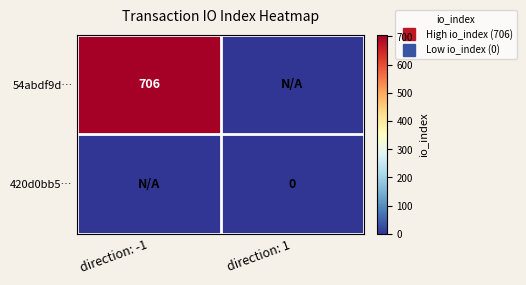

List the series in order of their overall mean, lowest first.

420d0bb5…, 54abdf9d…